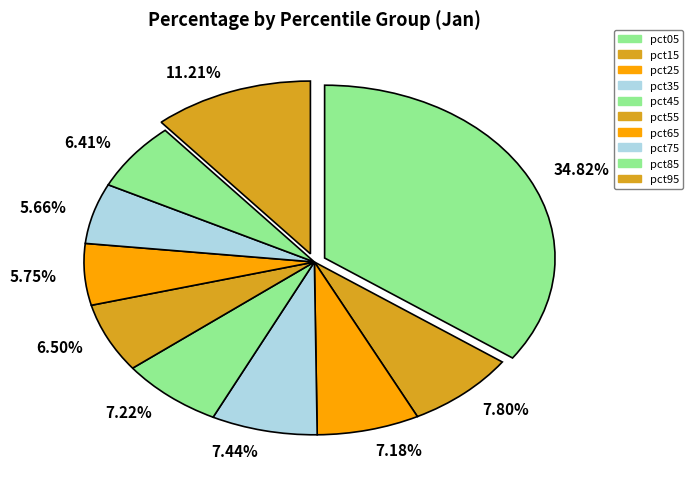

Is the sum of 5.75% and 7.22% greater than half?

No